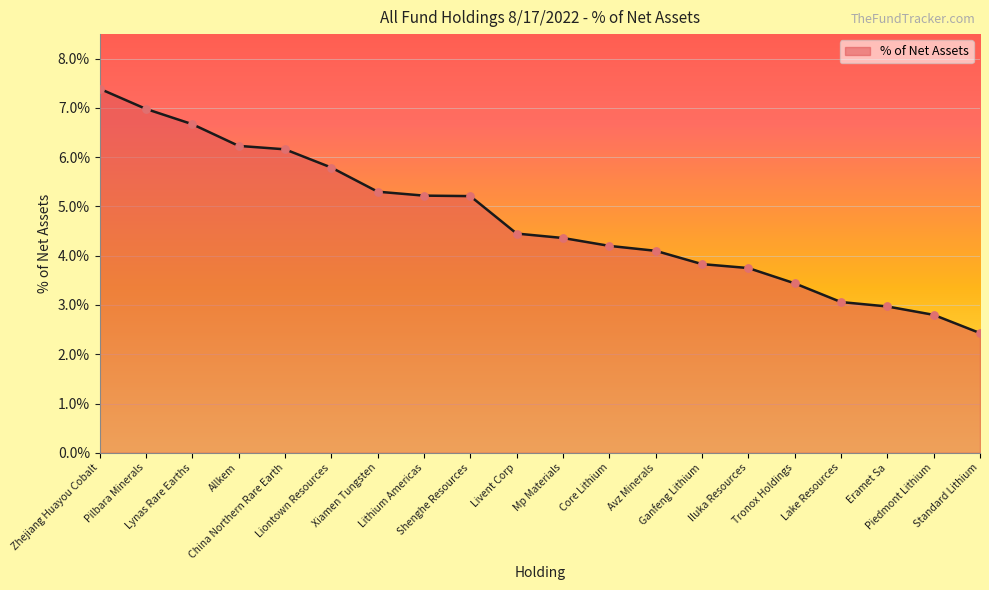

What is the ratio of the value at Avz Minerals to the value at Pilbara Minerals?

0.6